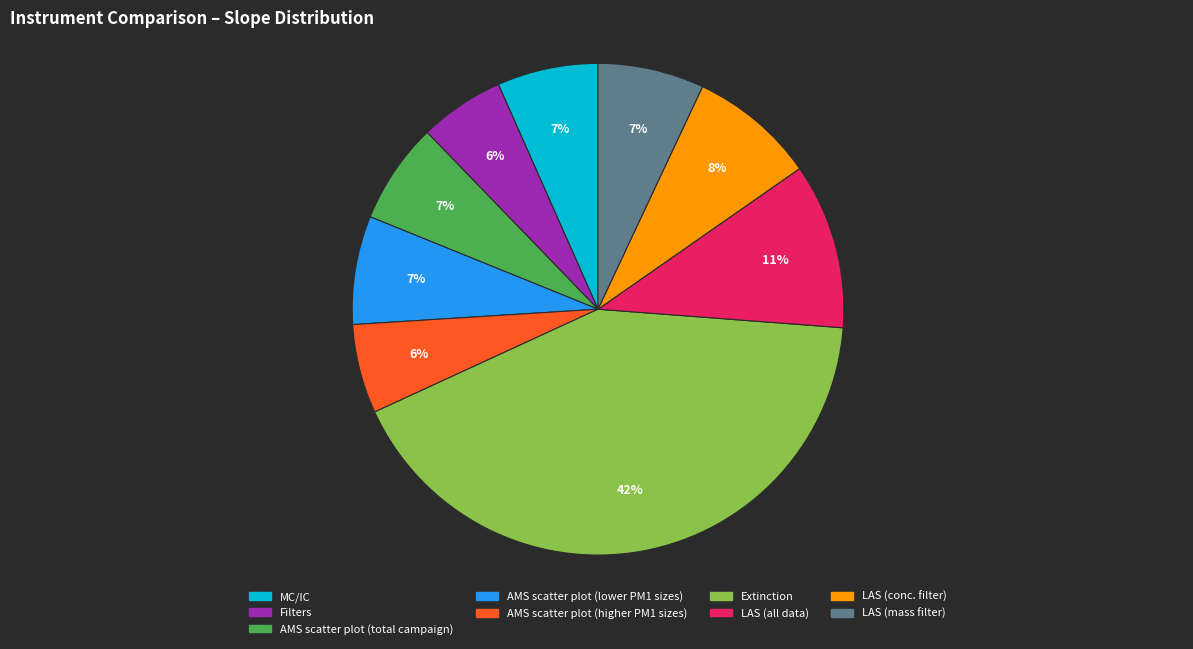

True or false: MC/IC accounts for 7% of the total.

True